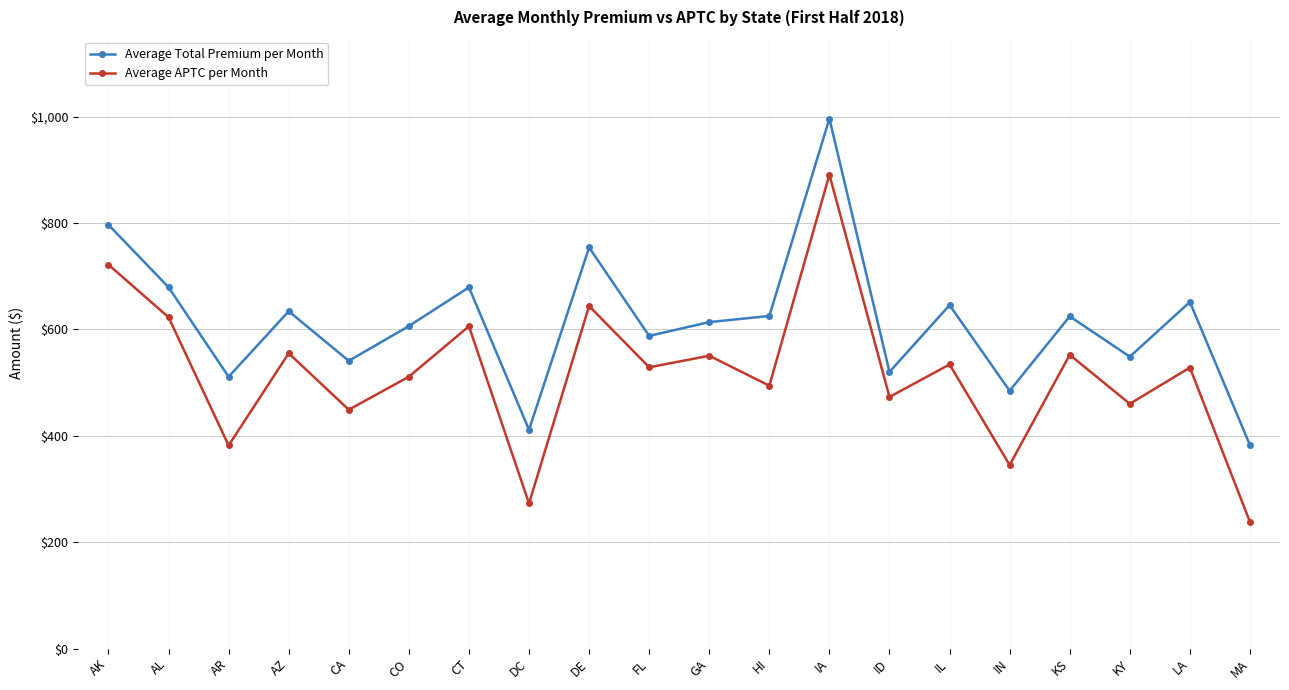

The value of Average APTC per Month at CA is 259.1. True or false?

False